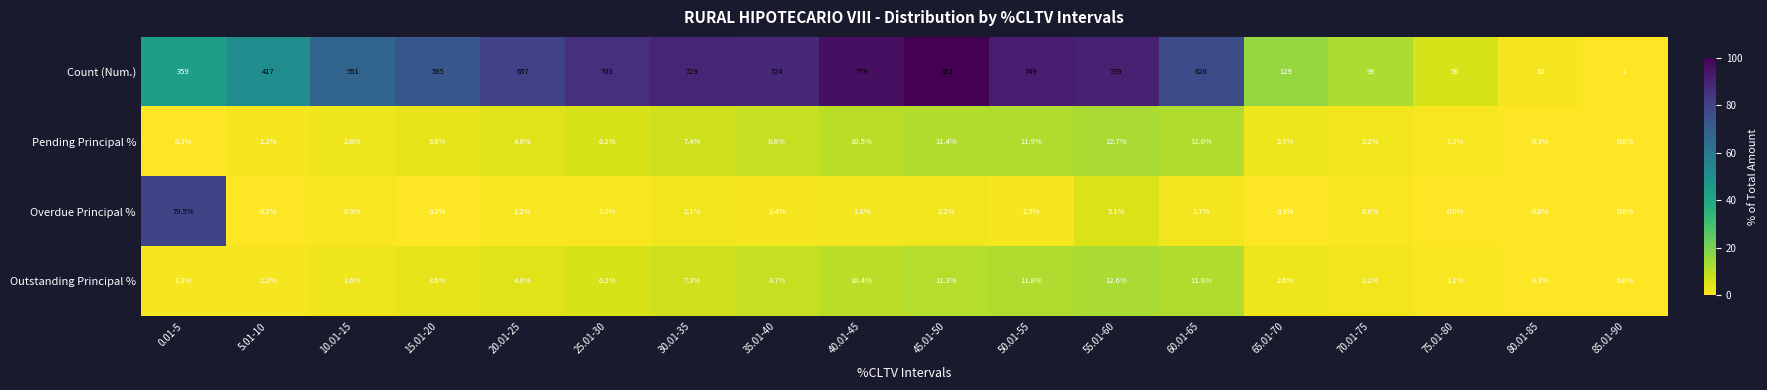

At which category does the chart reach its peak across all series?

45.01-50